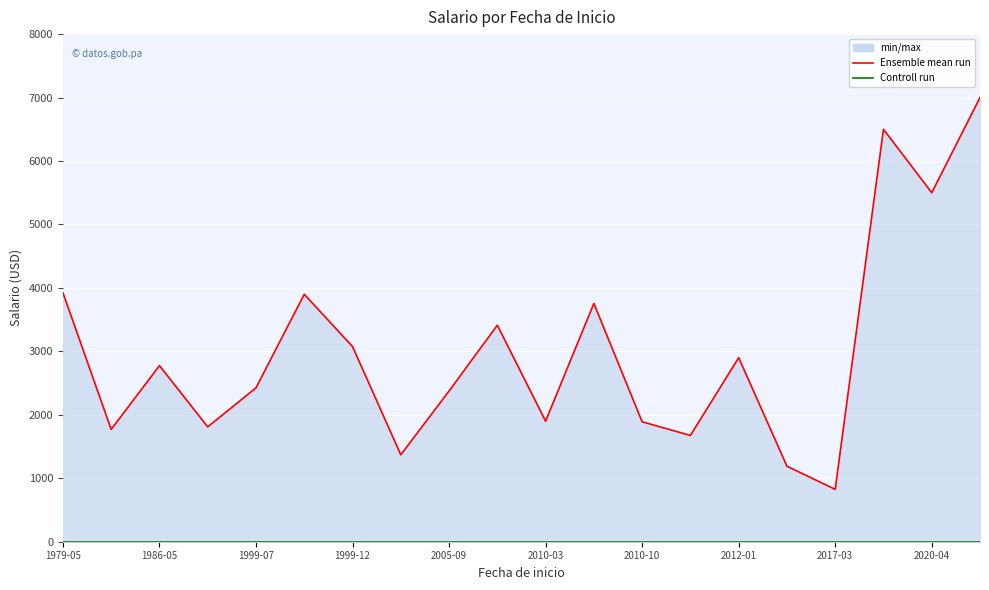

How many lines are shown in the chart?

2